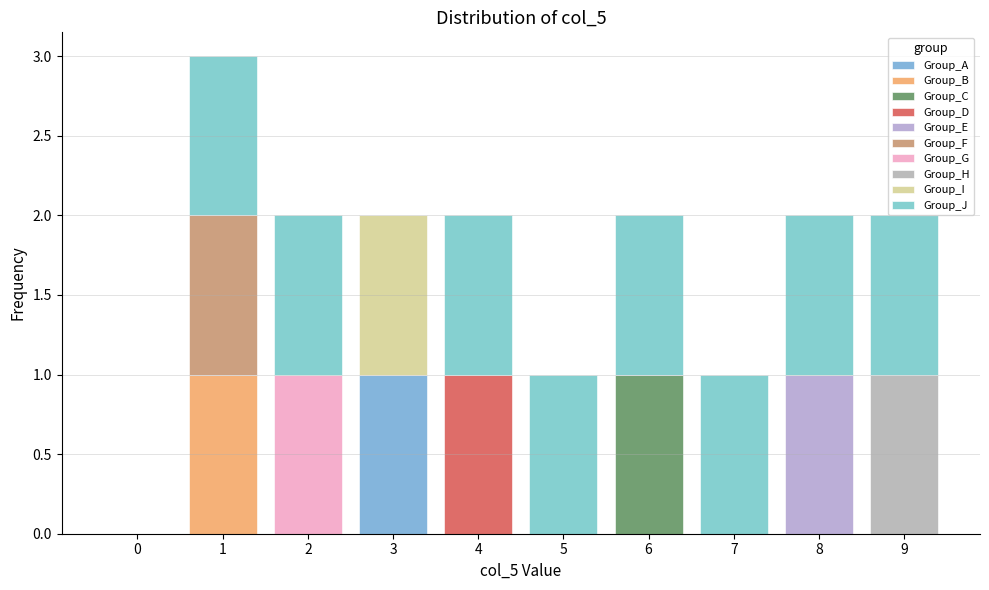

Reading left to right, list every stacked bar in this chart as the range it spans on the x-axis followed by its total height. The values are not printed on the chart, so give them approximately, as read against the axis.

-0.5 to 0.5: 0
0.5 to 1.5: 3
1.5 to 2.5: 2
2.5 to 3.5: 2
3.5 to 4.5: 2
4.5 to 5.5: 1
5.5 to 6.5: 2
6.5 to 7.5: 1
7.5 to 8.5: 2
8.5 to 9.5: 2